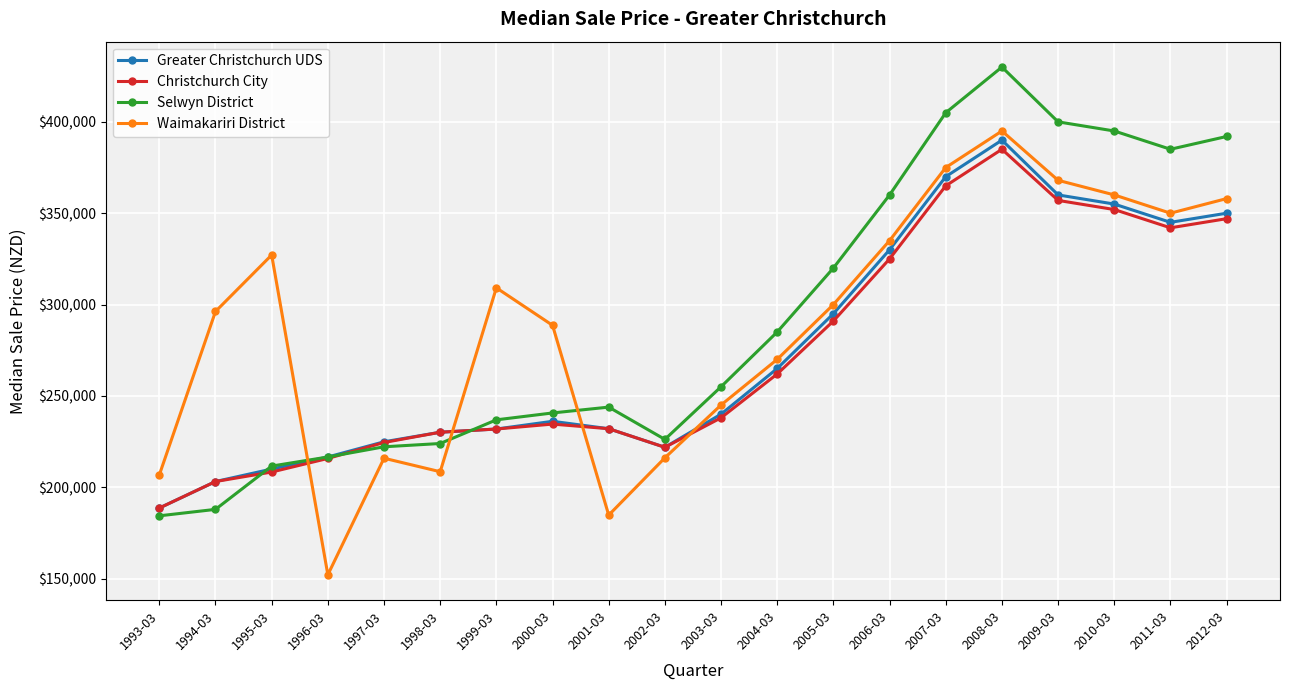

Where do Selwyn District and Christchurch City first cross each other?

1994-03 and 1995-03